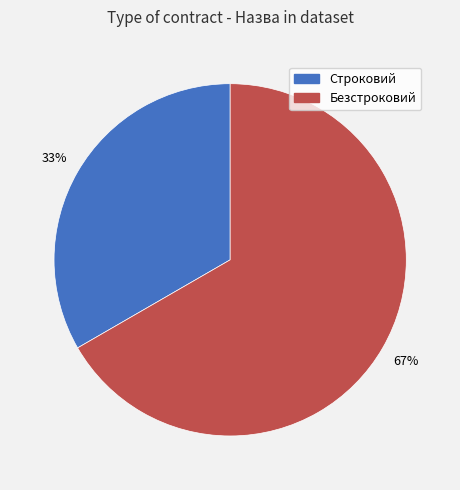

True or false: Безстроковий accounts for 67% of the total.

True